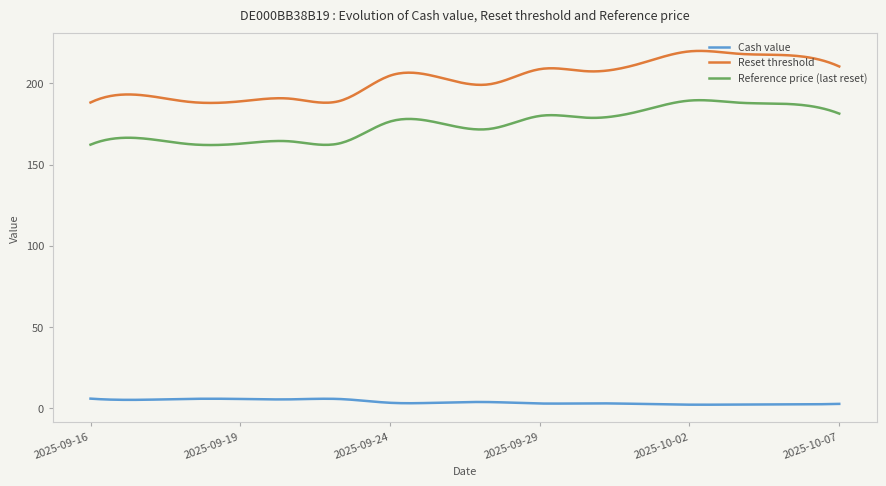

What is the lowest value of the Reference price (last reset) series?

162.0